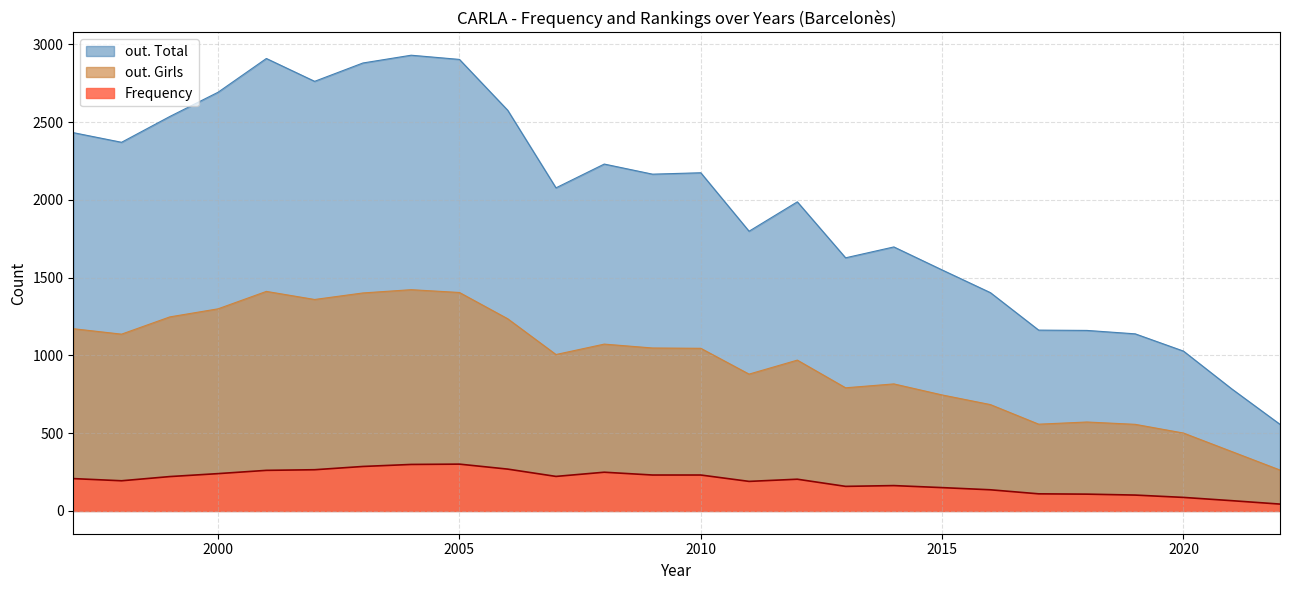

Which series has the widest spread of values?

out. Total